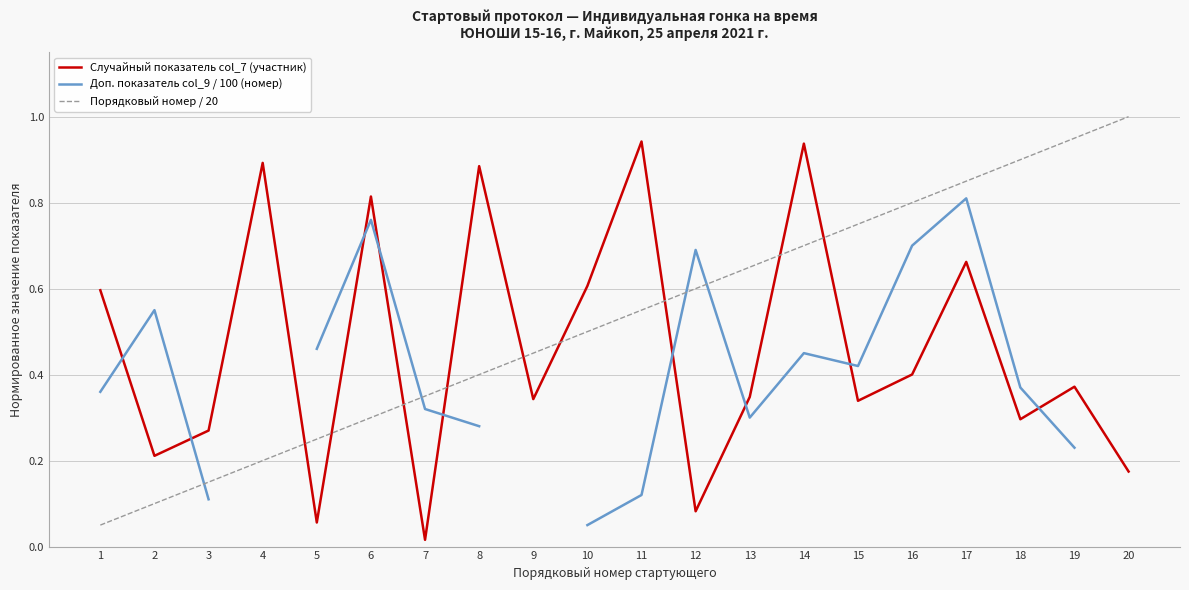

What is the difference between the Случайный показатель col_7 (участник) values at 14 and 1?

0.3